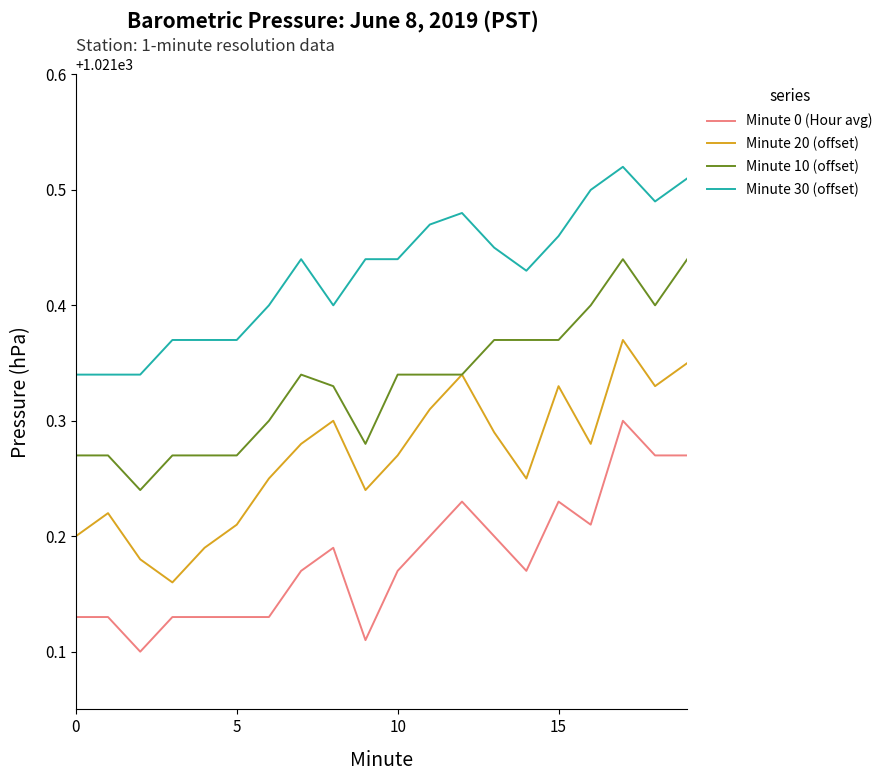

List the series in order of their overall mean, lowest first.

Minute 0 (Hour avg), Minute 20 (offset), Minute 10 (offset), Minute 30 (offset)